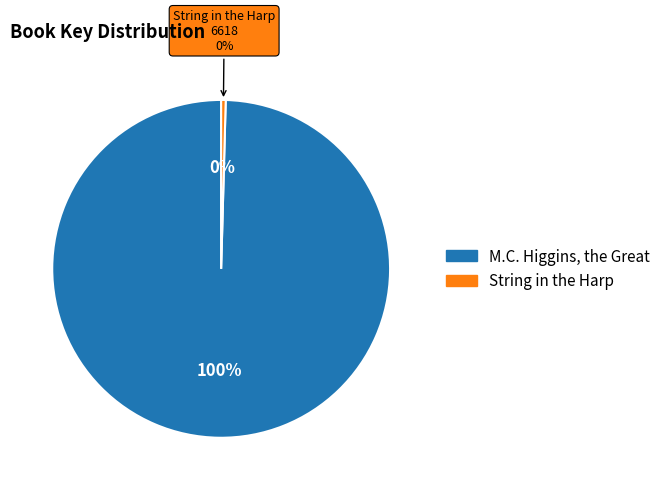

Does String in the Harp represent more than half of the total?

No